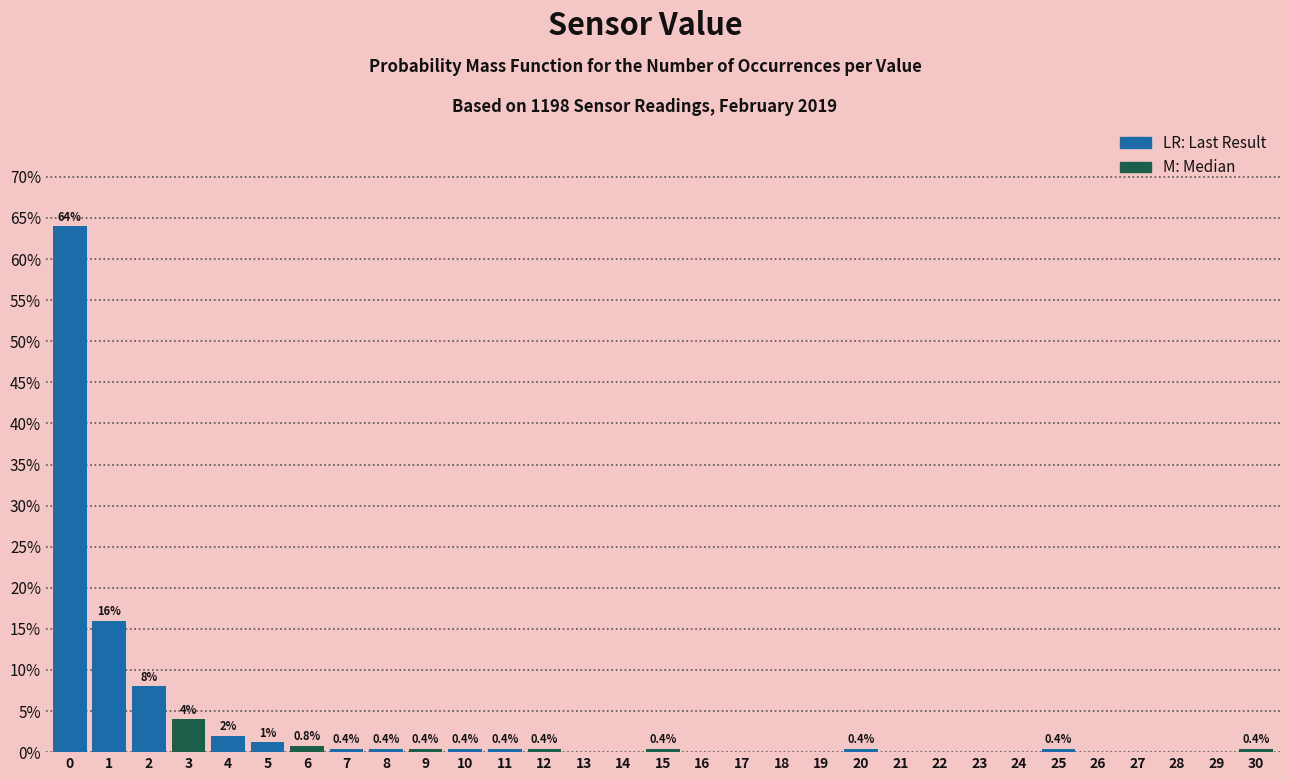

Reading left to right, extract all data points from this chart.

0=64.0	1=16.0	2=8.0	3=4.0	4=2.0	5=1.2	6=0.8	7=0.4	8=0.4	9=0.4	10=0.4	11=0.4	12=0.4	13=0.0	14=0.0	15=0.4	16=0.0	17=0.0	18=0.0	19=0.0	20=0.4	21=0.0	22=0.0	23=0.0	24=0.0	25=0.4	26=0.0	27=0.0	28=0.0	29=0.0	30=0.4